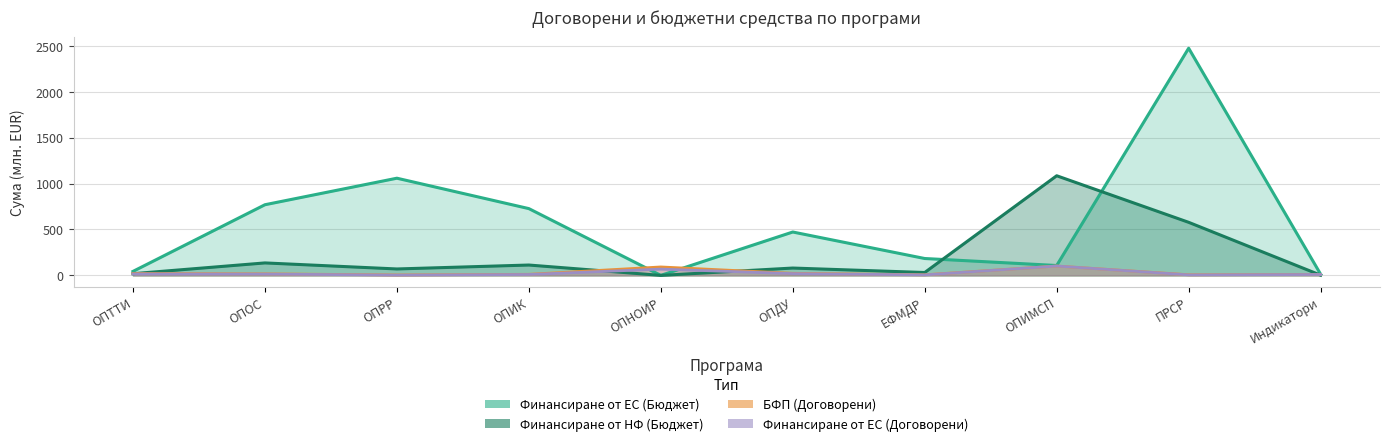

What is the label of the 8th point from the right?

ОПРР